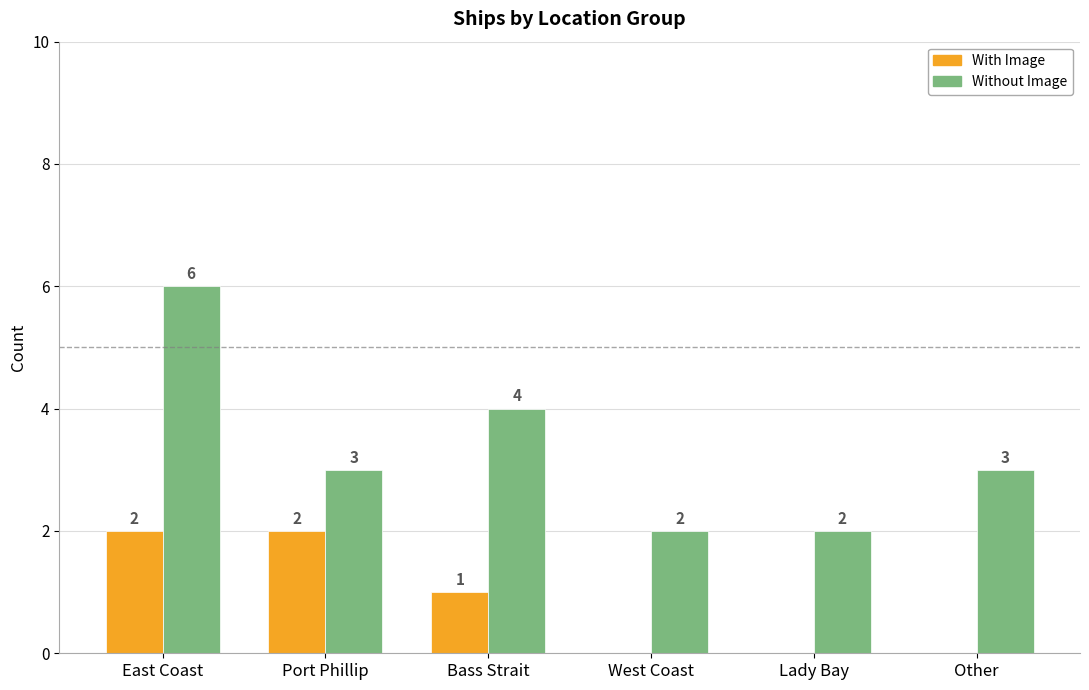

Which series has the largest total across all categories?

Without Image